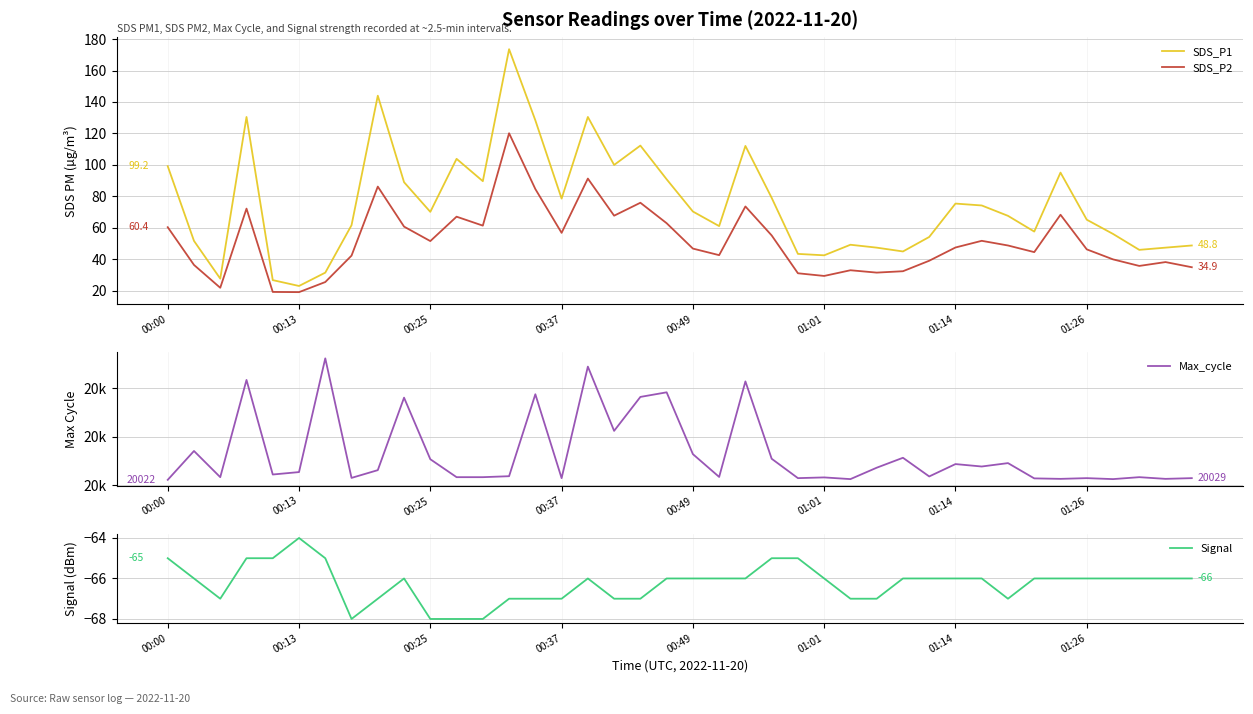

True or false: SDS_P2 and SDS_P1 cross at least once.

False